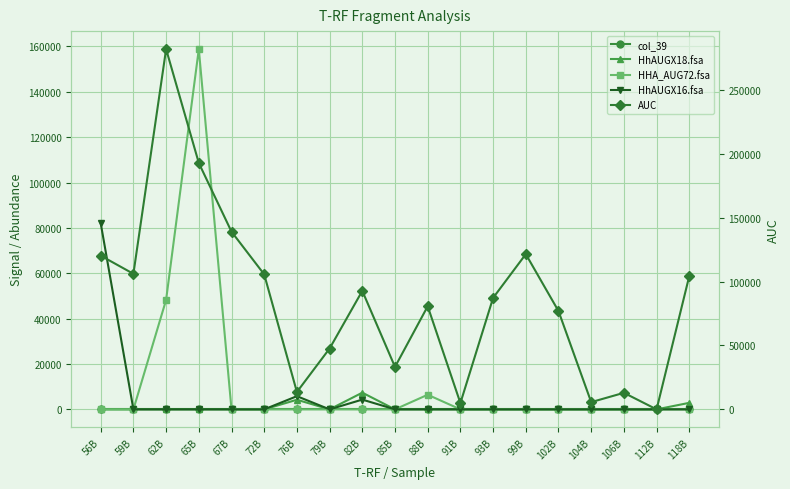

Between 102B and 112B, which series saw the biggest shift?

AUC